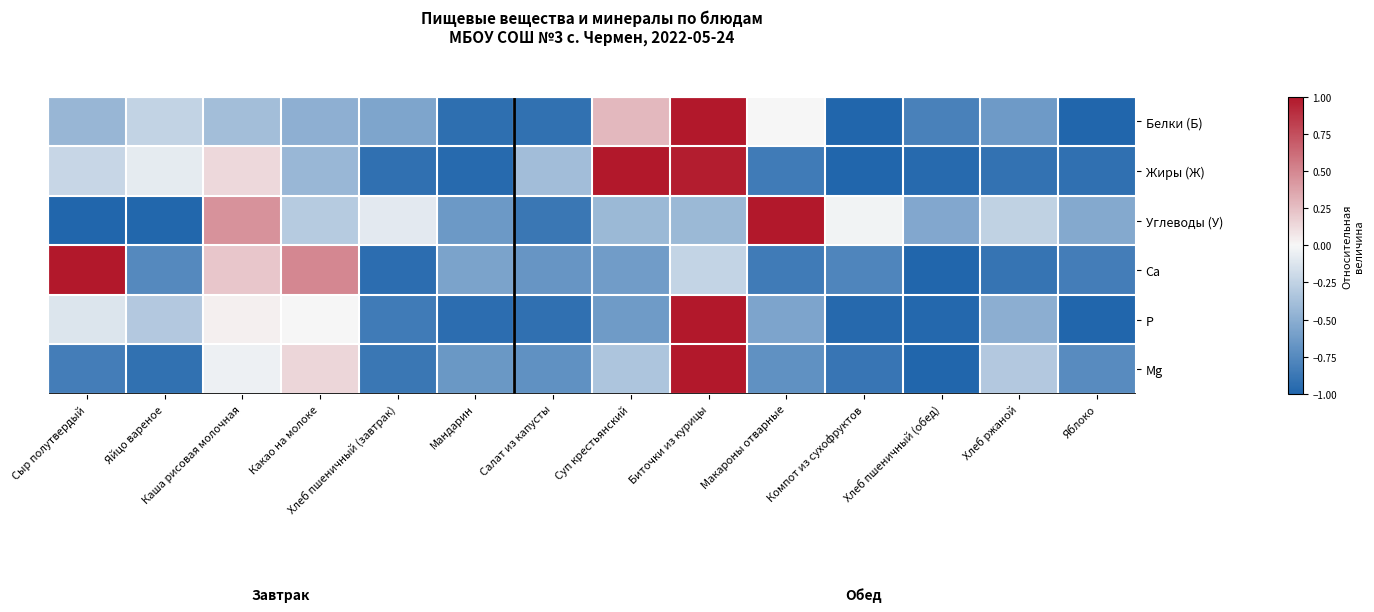

Reading left to right, extract all data points from this chart.

Белки (Б): Сыр полутвердый=-0.4	Яйцо вареное=-0.2	Каша рисовая молочная=-0.4	Какао на молоке=-0.5	Хлеб пшеничный (завтрак)=-0.6	Мандарин=-0.9	Салат из капусты=-0.9	Суп крестьянский=0.3	Биточки из курицы=1.0	Макароны отварные=-0.0	Компот из сухофруктов=-1.0	Хлеб пшеничный (обед)=-0.8	Хлеб ржаной=-0.6	Яблоко=-1.0
Жиры (Ж): Сыр полутвердый=-0.2	Яйцо вареное=-0.1	Каша рисовая молочная=0.1	Какао на молоке=-0.4	Хлеб пшеничный (завтрак)=-0.9	Мандарин=-1.0	Салат из капусты=-0.4	Суп крестьянский=1.0	Биточки из курицы=1.0	Макароны отварные=-0.8	Компот из сухофруктов=-1.0	Хлеб пшеничный (обед)=-1.0	Хлеб ржаной=-0.9	Яблоко=-0.9
Углеводы (У): Сыр полутвердый=-1.0	Яйцо вареное=-1.0	Каша рисовая молочная=0.4	Какао на молоке=-0.3	Хлеб пшеничный (завтрак)=-0.1	Мандарин=-0.6	Салат из капусты=-0.9	Суп крестьянский=-0.4	Биточки из курицы=-0.4	Макароны отварные=1.0	Компот из сухофруктов=-0.0	Хлеб пшеничный (обед)=-0.5	Хлеб ржаной=-0.3	Яблоко=-0.5
Ca: Сыр полутвердый=1.0	Яйцо вареное=-0.8	Каша рисовая молочная=0.2	Какао на молоке=0.5	Хлеб пшеничный (завтрак)=-0.9	Мандарин=-0.6	Салат из капусты=-0.7	Суп крестьянский=-0.6	Биточки из курицы=-0.2	Макароны отварные=-0.8	Компот из сухофруктов=-0.8	Хлеб пшеничный (обед)=-1.0	Хлеб ржаной=-0.9	Яблоко=-0.8
P: Сыр полутвердый=-0.1	Яйцо вареное=-0.3	Каша рисовая молочная=0.0	Какао на молоке=-0.0	Хлеб пшеничный (завтрак)=-0.8	Мандарин=-0.9	Салат из капусты=-0.9	Суп крестьянский=-0.6	Биточки из курицы=1.0	Макароны отварные=-0.6	Компот из сухофруктов=-1.0	Хлеб пшеничный (обед)=-1.0	Хлеб ржаной=-0.5	Яблоко=-1.0
Mg: Сыр полутвердый=-0.8	Яйцо вареное=-0.9	Каша рисовая молочная=-0.0	Какао на молоке=0.1	Хлеб пшеничный (завтрак)=-0.9	Мандарин=-0.7	Салат из капусты=-0.7	Суп крестьянский=-0.3	Биточки из курицы=1.0	Макароны отварные=-0.7	Компот из сухофруктов=-0.9	Хлеб пшеничный (обед)=-1.0	Хлеб ржаной=-0.3	Яблоко=-0.7